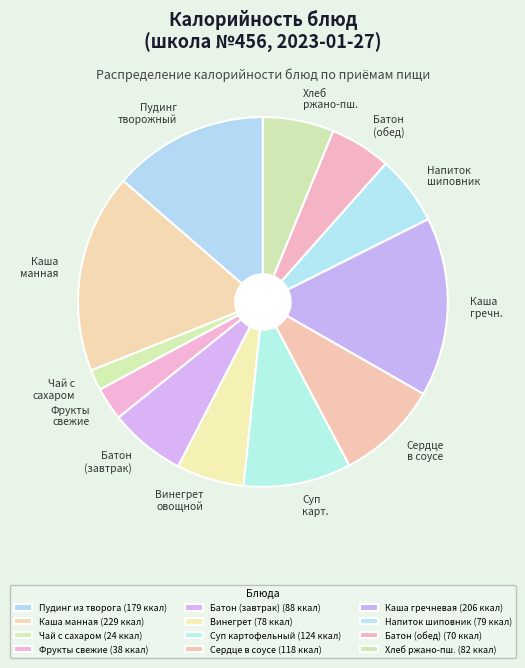

Combined, do Каша манная and Сердце в соусе account for over 50%?

No